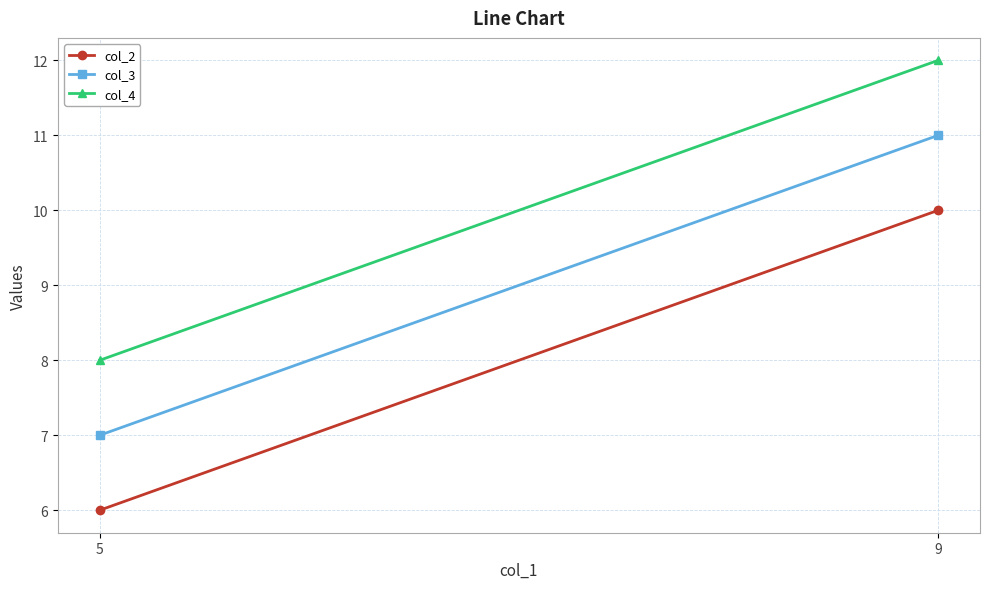

The value of col_3 at 5 is 1. True or false?

False